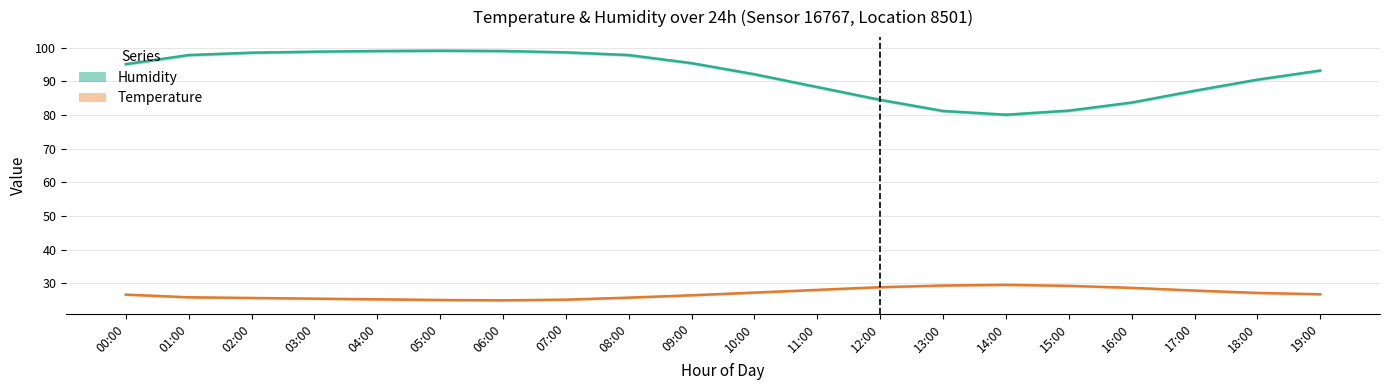

What position from the left is 05:00?

6